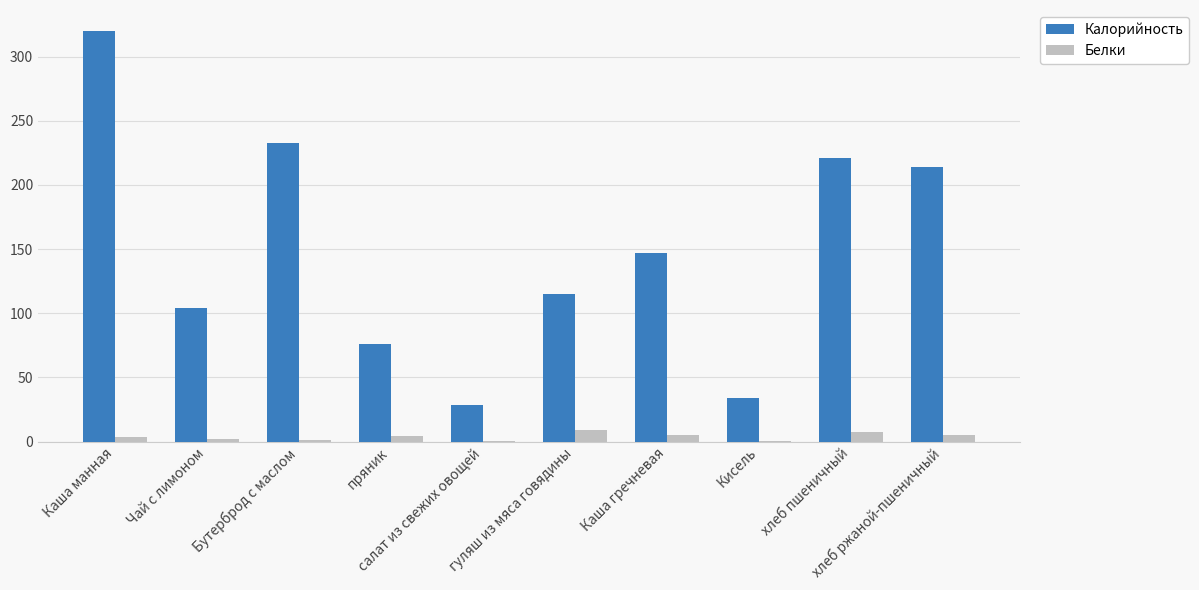

What is the maximum value shown in the chart?

320.3